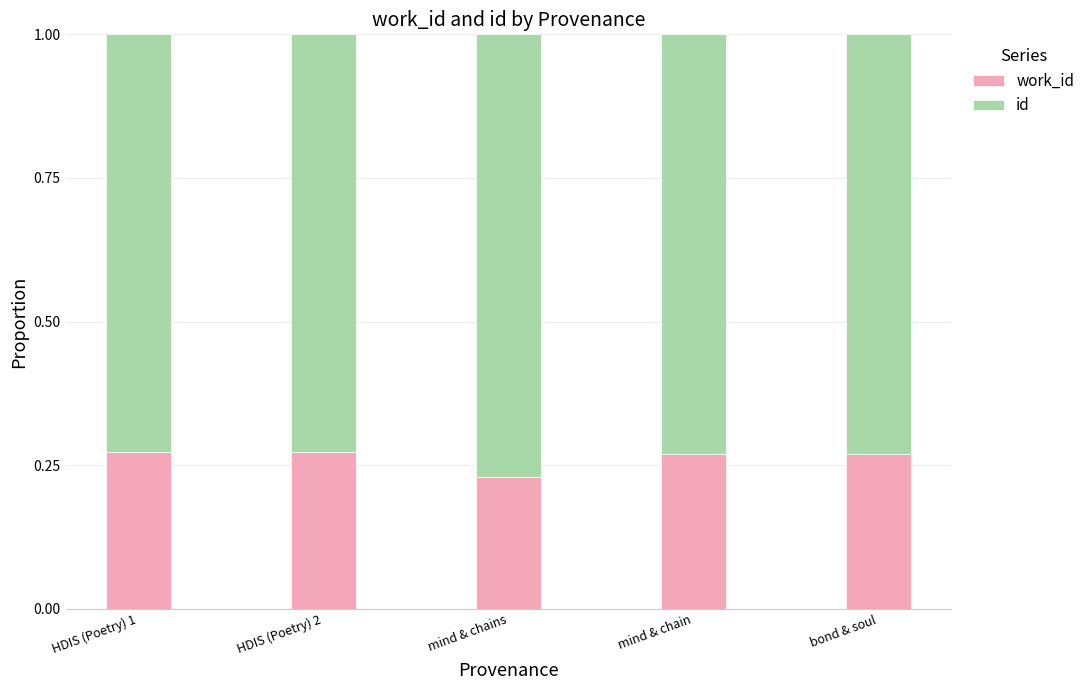

What is the total value across all series at HDIS (Poetry) 1?

1.0